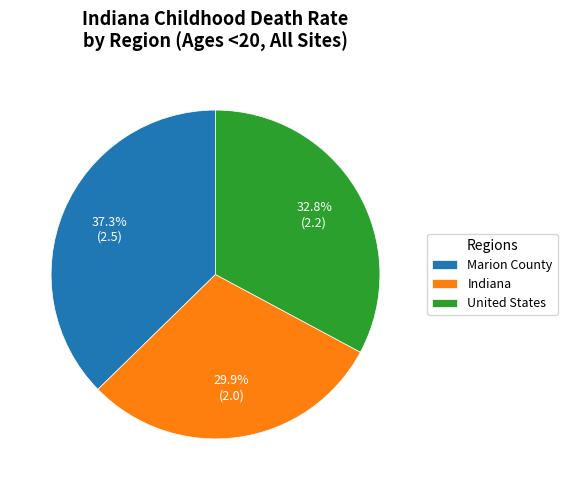

What is the ratio of the value at Marion County to the value at United States?

1.1